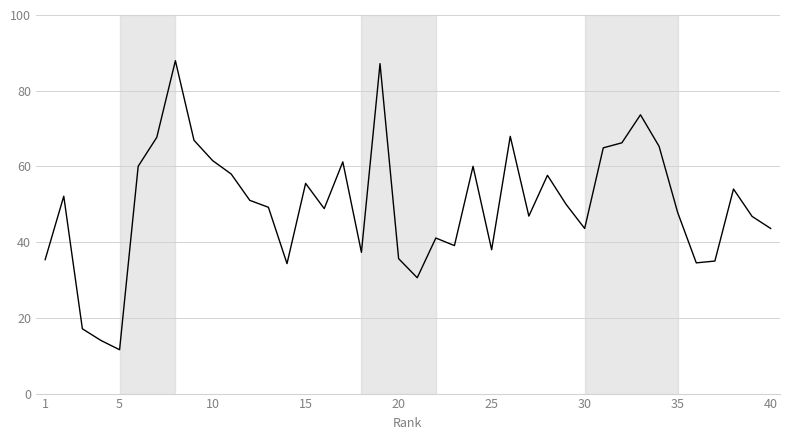

What is the minimum value shown in the chart?

11.6